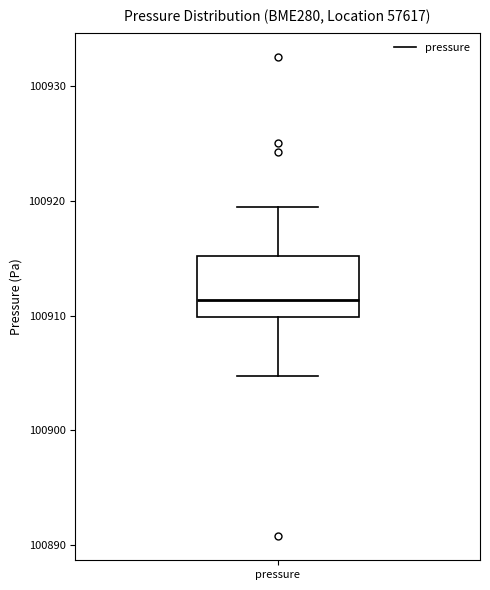

Where does the median line of the box for pressure sit on the y-axis? The values are not printed on the chart, so give them approximately, as read against the axis.

100911